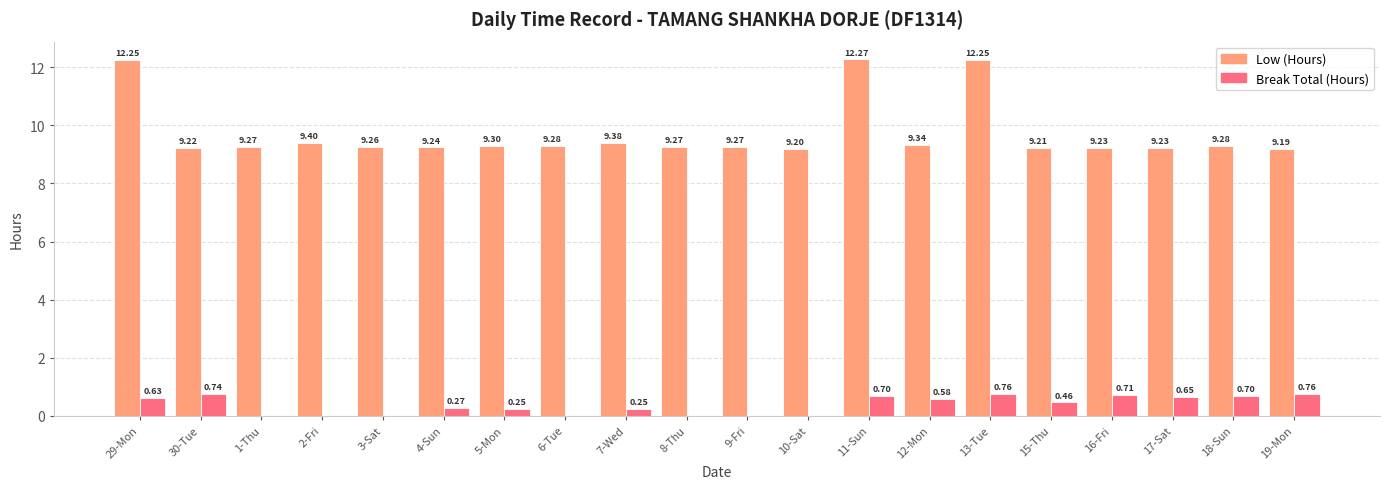

Does the chart contain stacked bars?

No